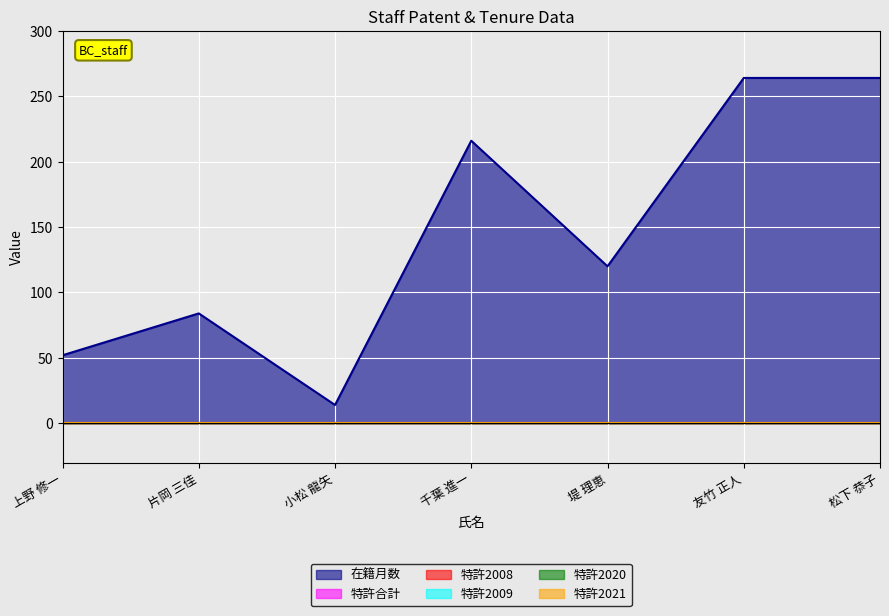

What are all the series names shown in the legend?

在籍月数, 特許合計, 特許2008, 特許2009, 特許2020, 特許2021